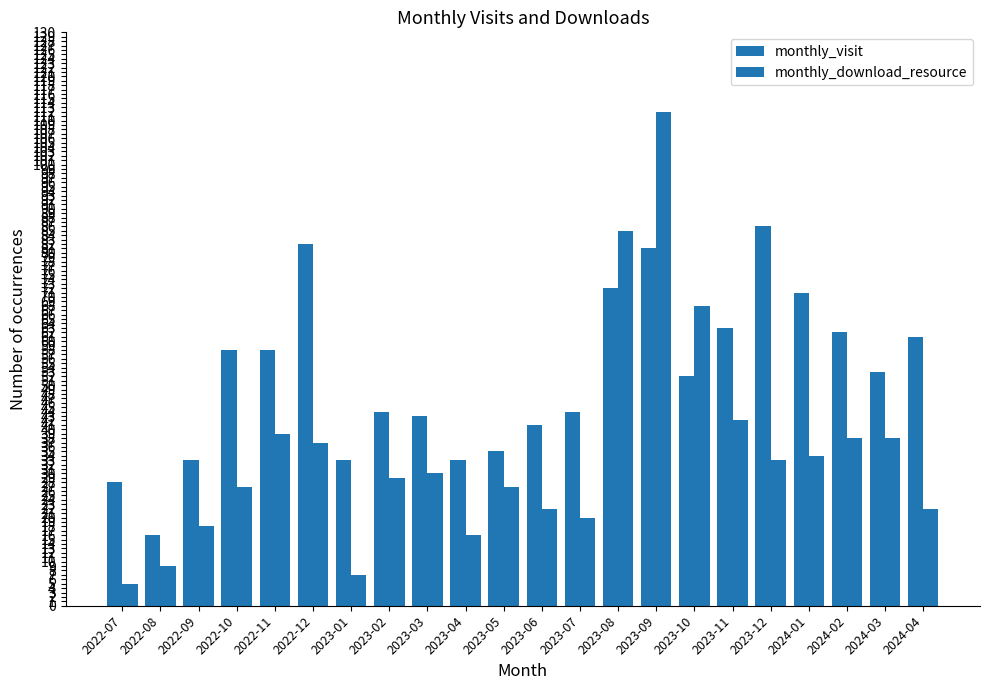

How many data points in monthly_download_resource are less than 30?

11